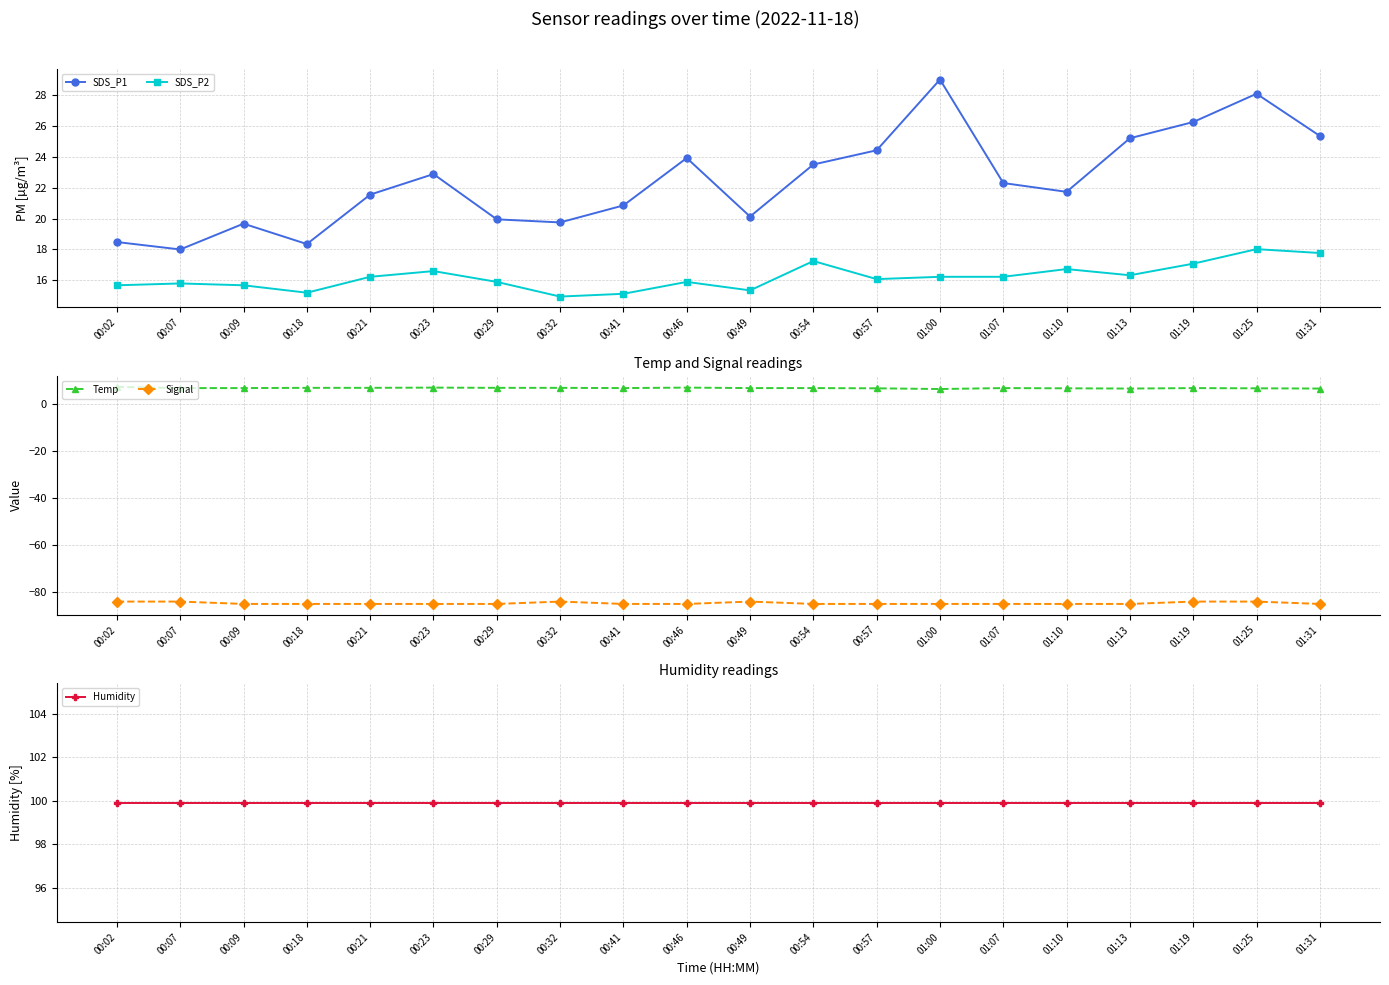

How many lines are shown in the chart?

5